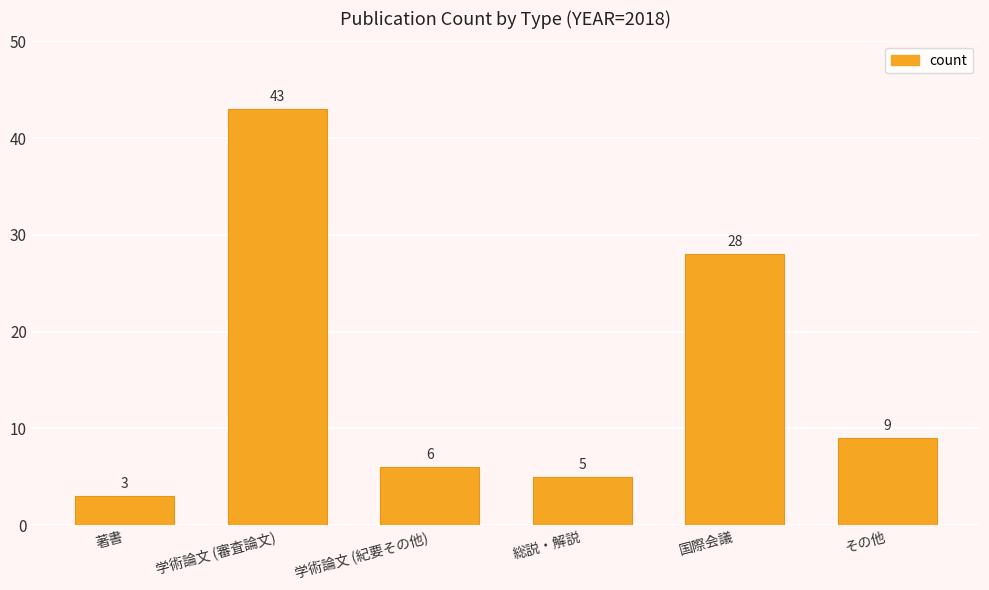

What is the ratio of the value at 総説・解説 to the value at その他?

0.6